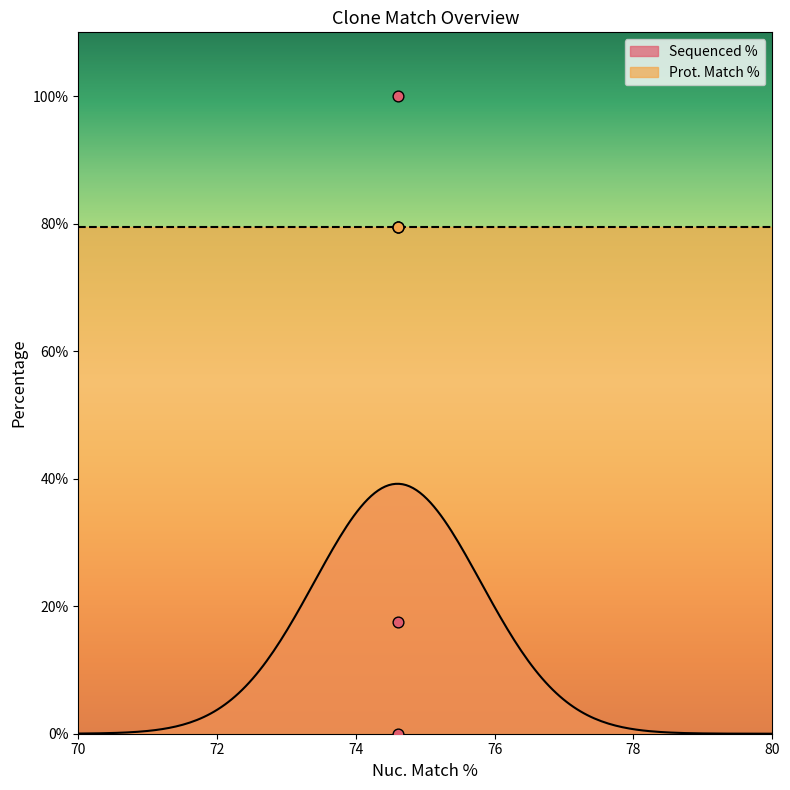

Which has a higher value, 74.6 or 74.6?

74.6